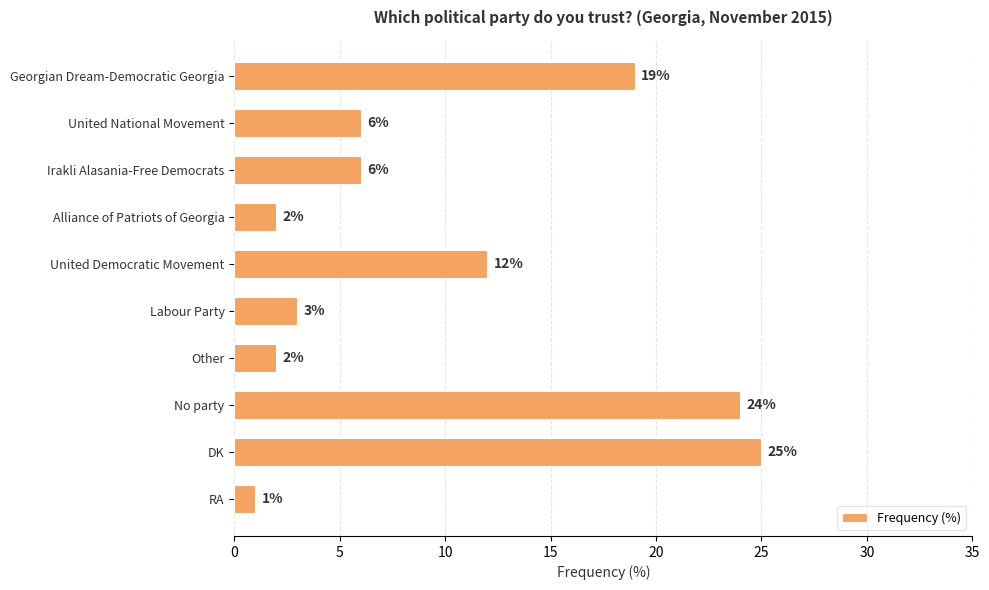

What is the label of the 10th bar from the bottom?

Georgian Dream-Democratic Georgia